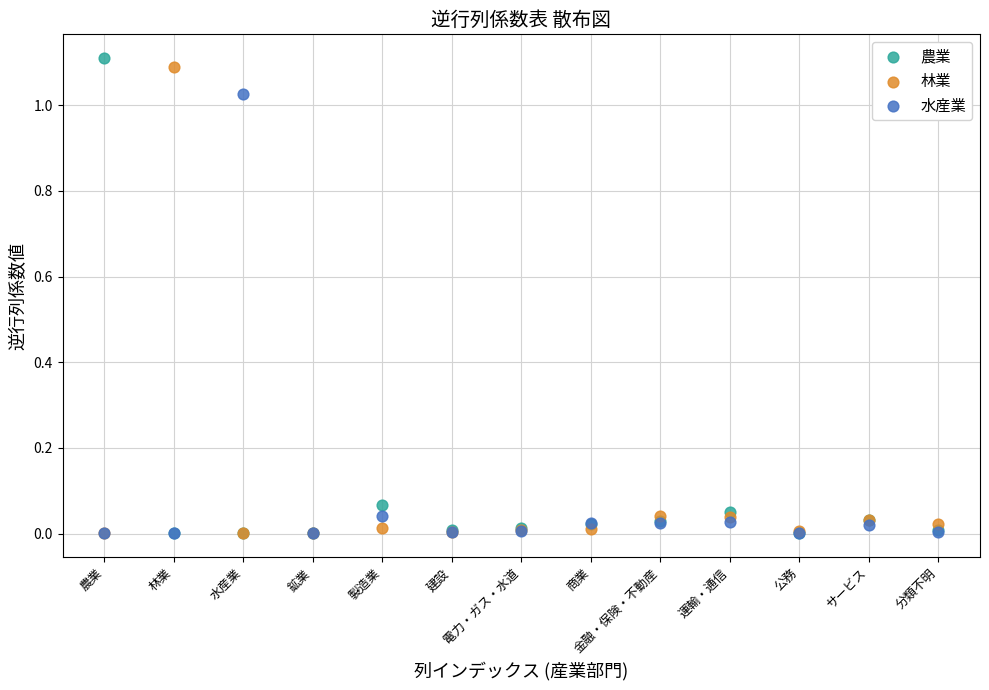

Which series has the widest spread of Y values?

農業